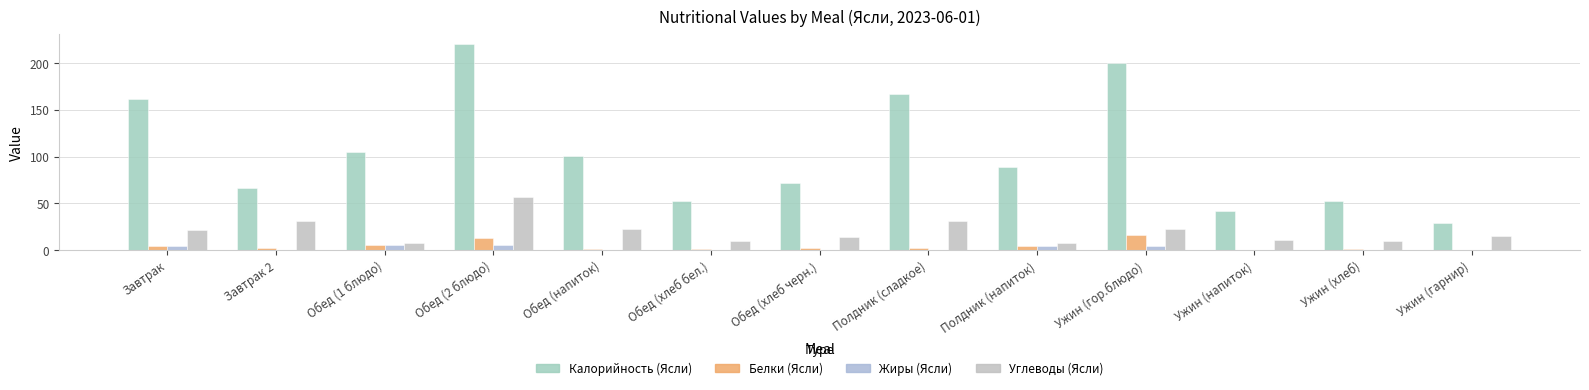

Count the number of data series in this chart.

4